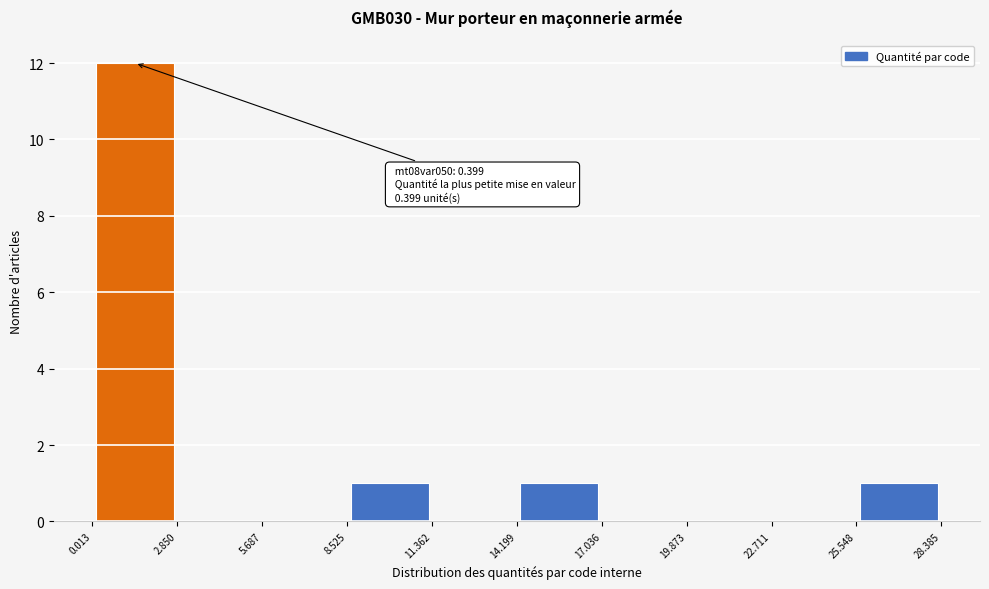

Which range on the x-axis has the tallest bar?

0.013 to 2.850